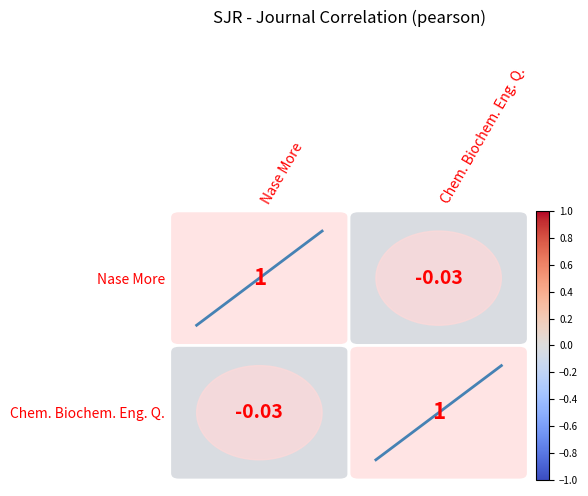

List the series in order of their peak value, lowest first.

Chem. Biochem. Eng. Q., Nase More